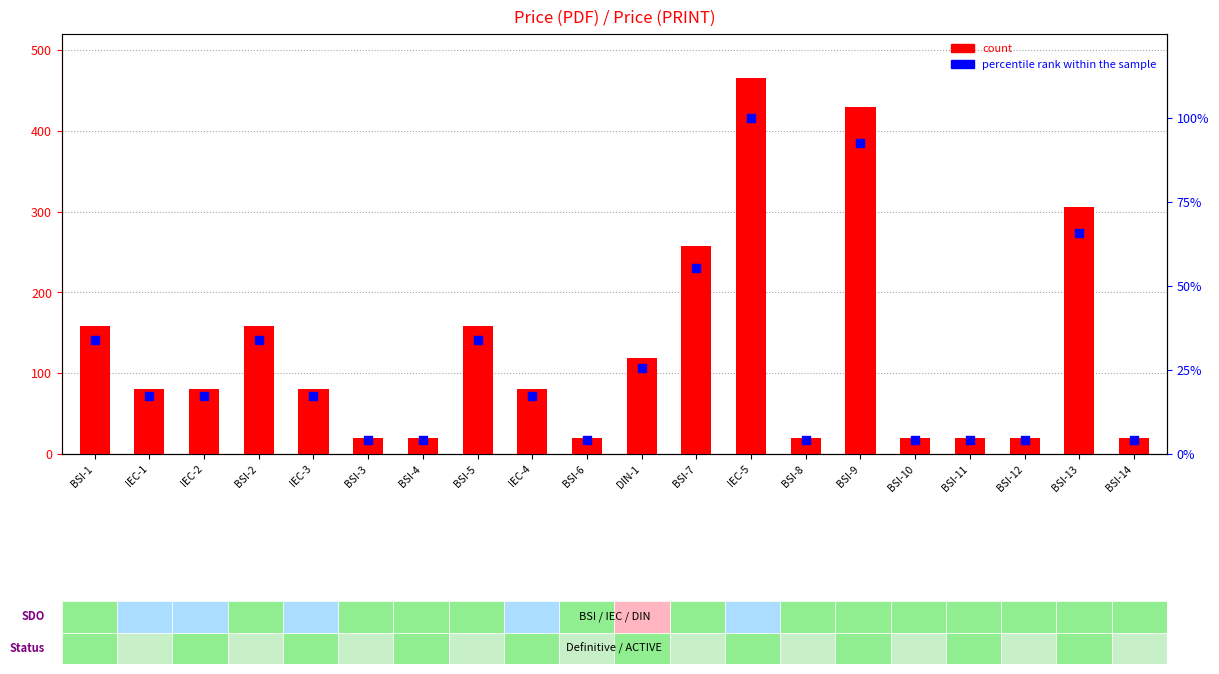

What are all the series names shown in the legend?

count, percentile rank within the sample